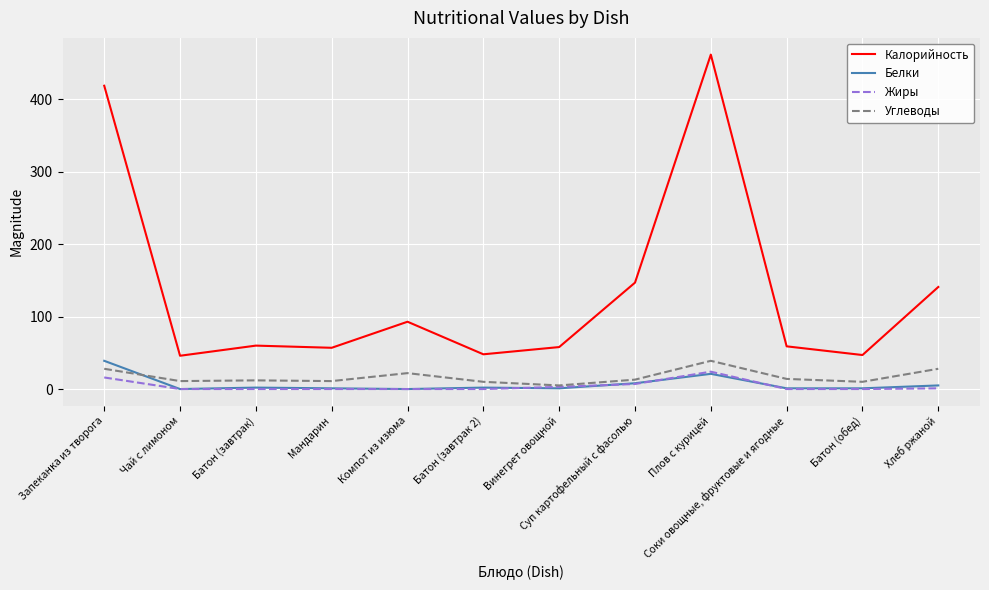

What is the difference between the highest and lowest values at Запеканка из творога?

403